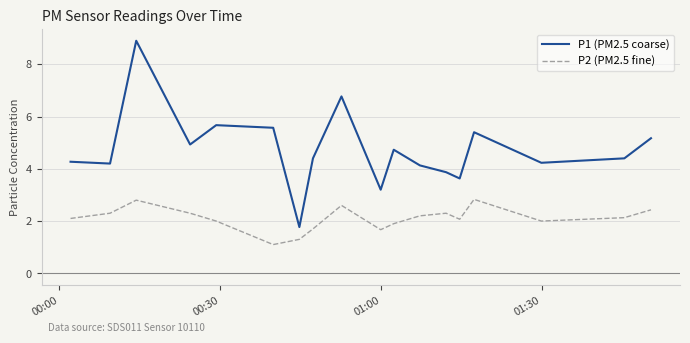

Which series has the largest total across all categories?

P1 (PM2.5 coarse)